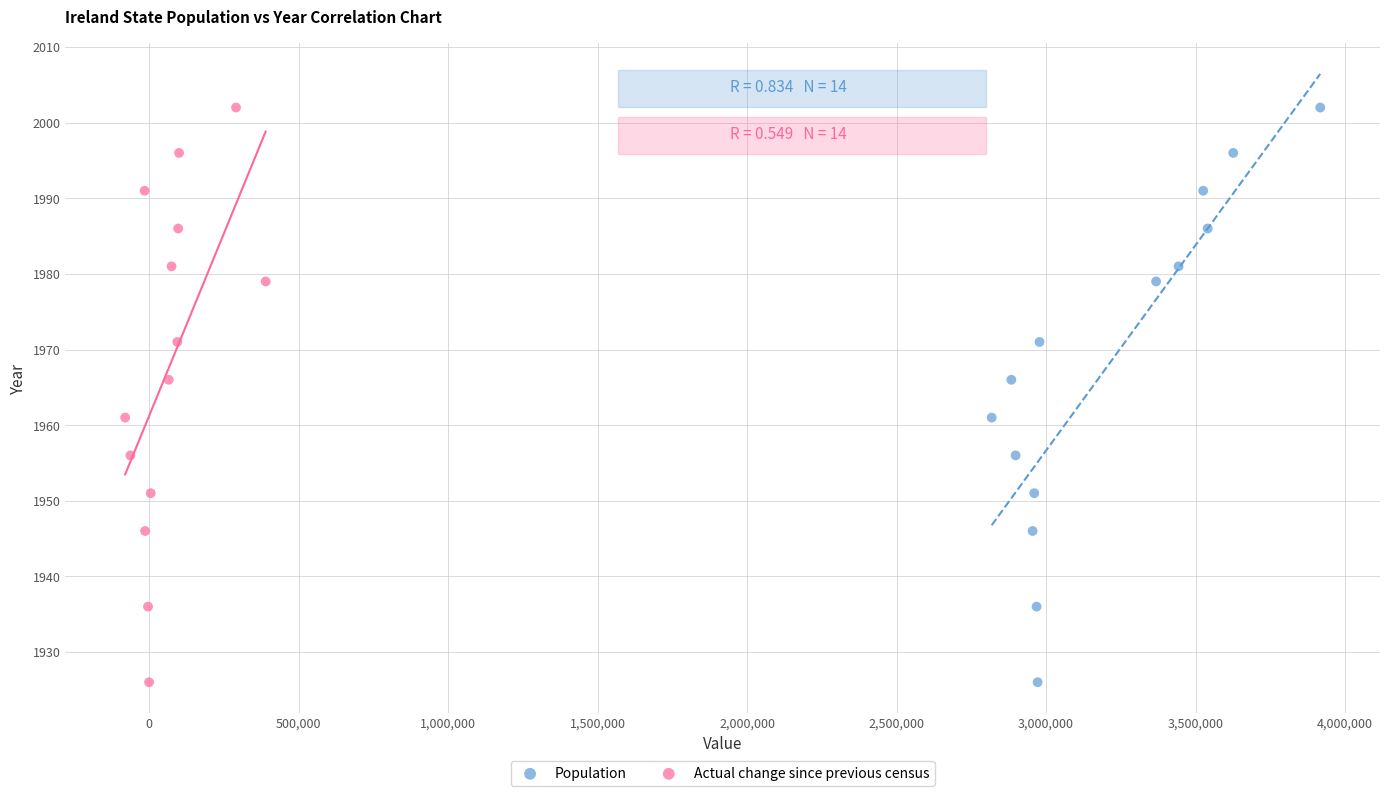

What are all the series names shown in the legend?

Population, Actual change since previous census